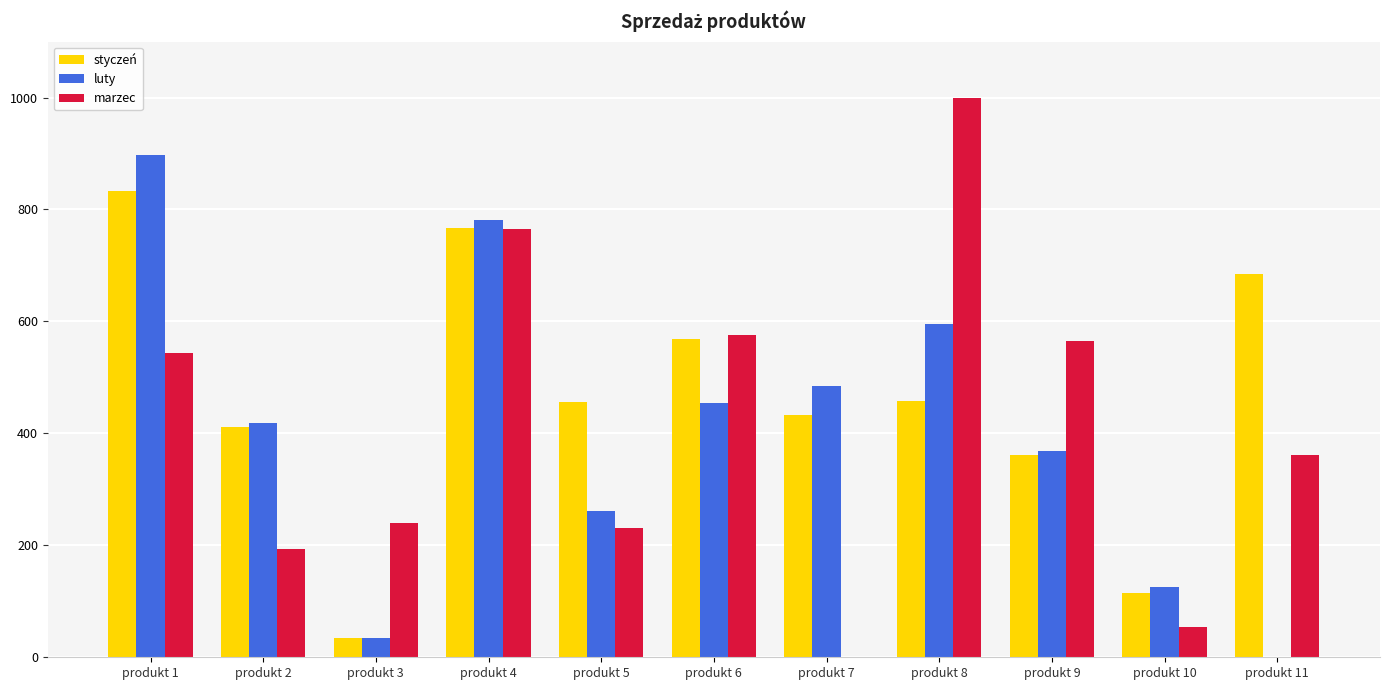

Which series changed the most between produkt 5 and produkt 6?

marzec